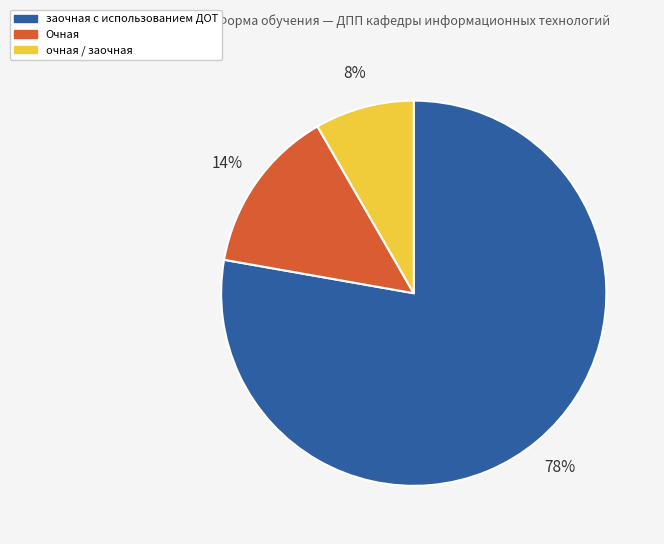

The заочная с использованием ДОТ slice represents 85% of the pie. True or false?

False